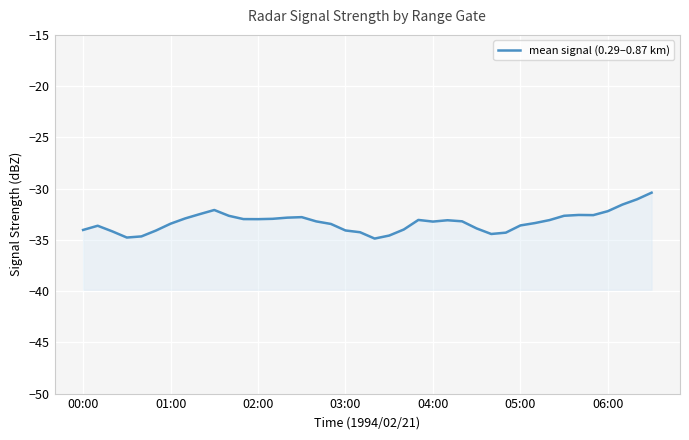

True or false: the data shows -33.0 at 11.

True